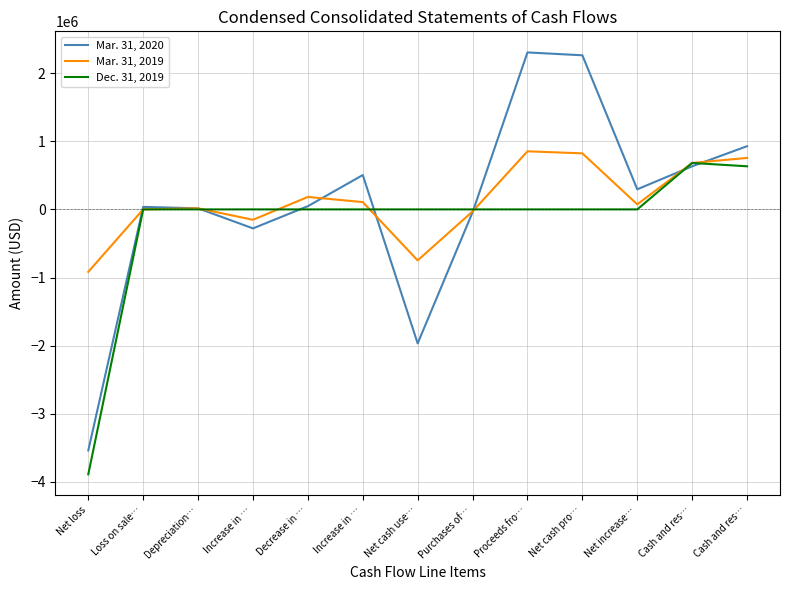

At Increase in …, list the series in order from largest to smallest.

Dec. 31, 2019, Mar. 31, 2019, Mar. 31, 2020